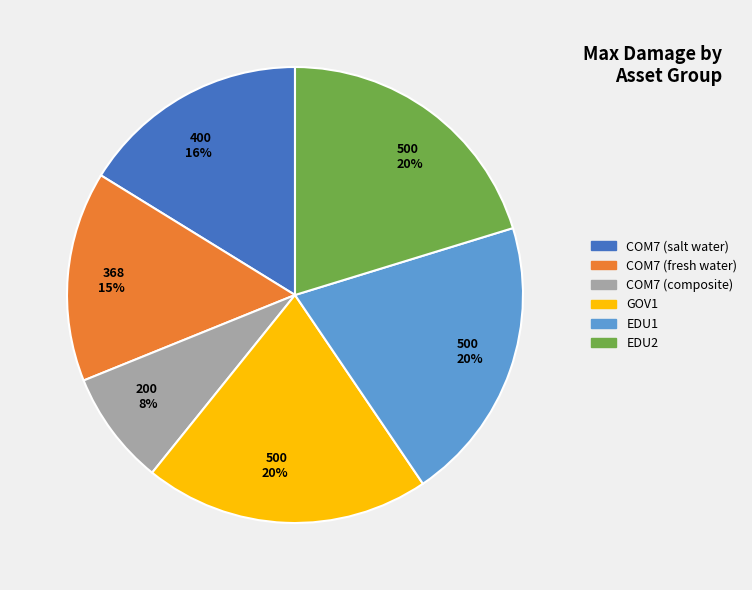

Is there a majority slice in this chart?

No